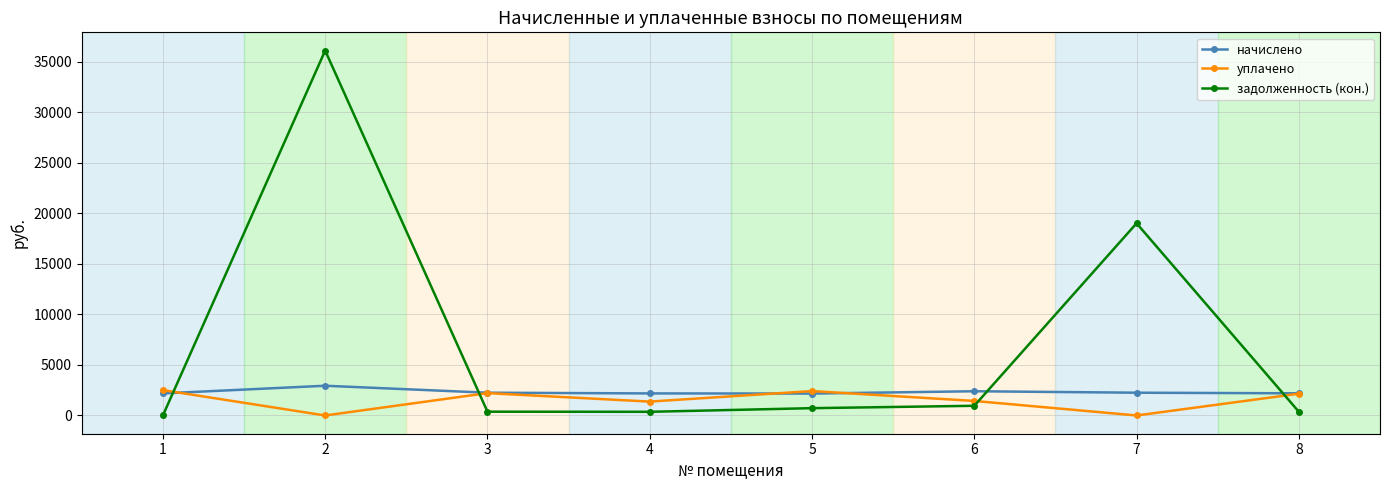

At which label is задолженность (кон.) closest to 18055?

7